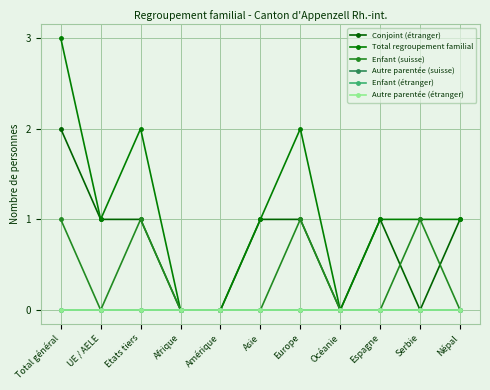

Is this an area chart (filled region under the line)?

No